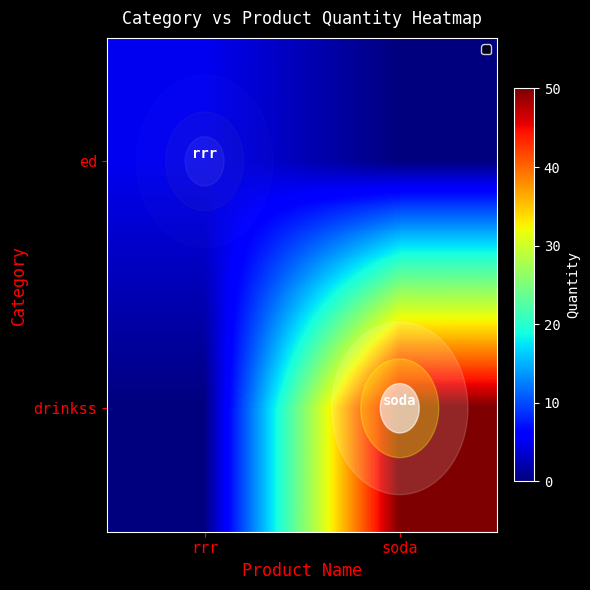

Rank the series by their average value, from lowest to highest.

row_0, row_1